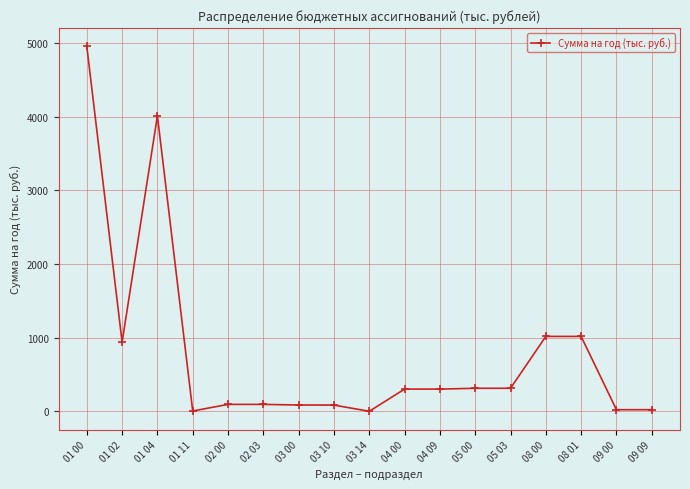

What is the smallest value displayed?

1.0